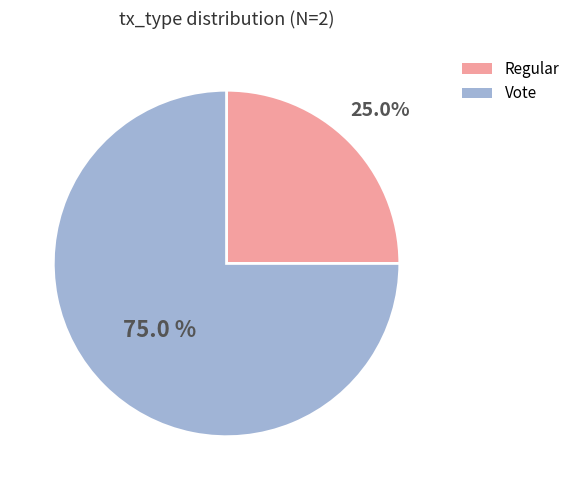

What is the largest slice in the pie chart?

Vote